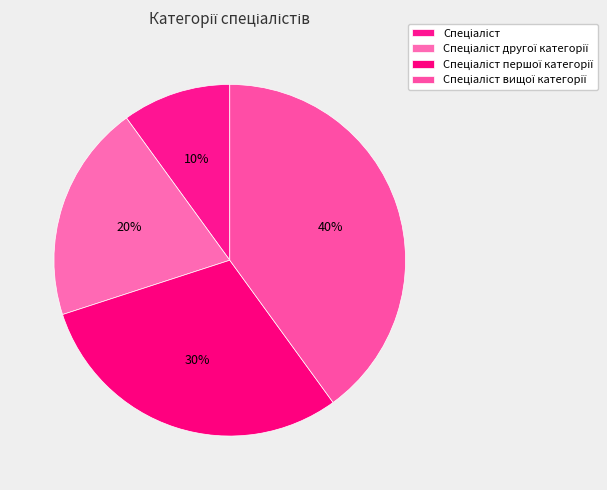

Count the number of slices in the pie.

4